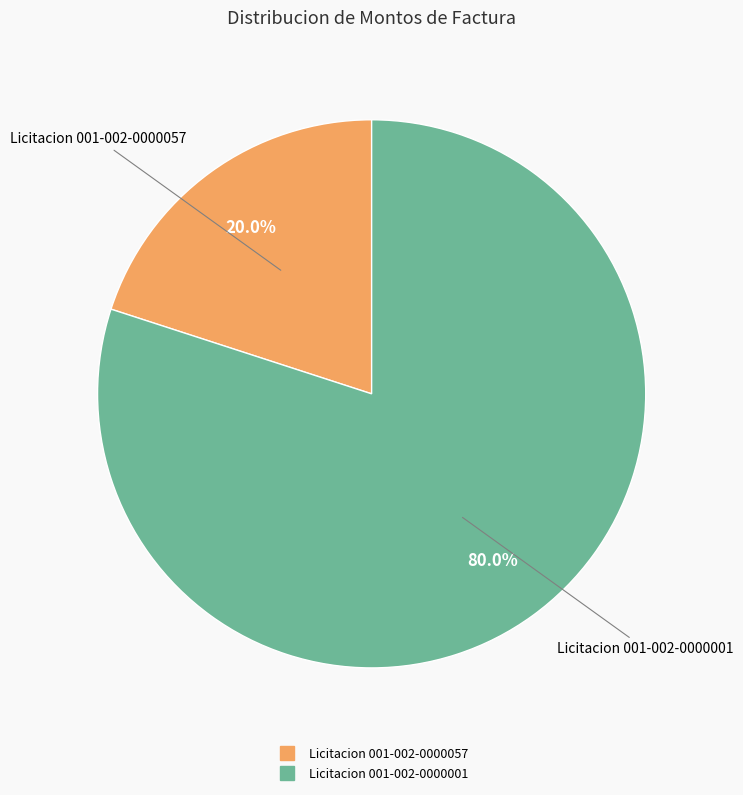

Which category has the biggest portion of the pie?

Licitacion 001-002-0000001